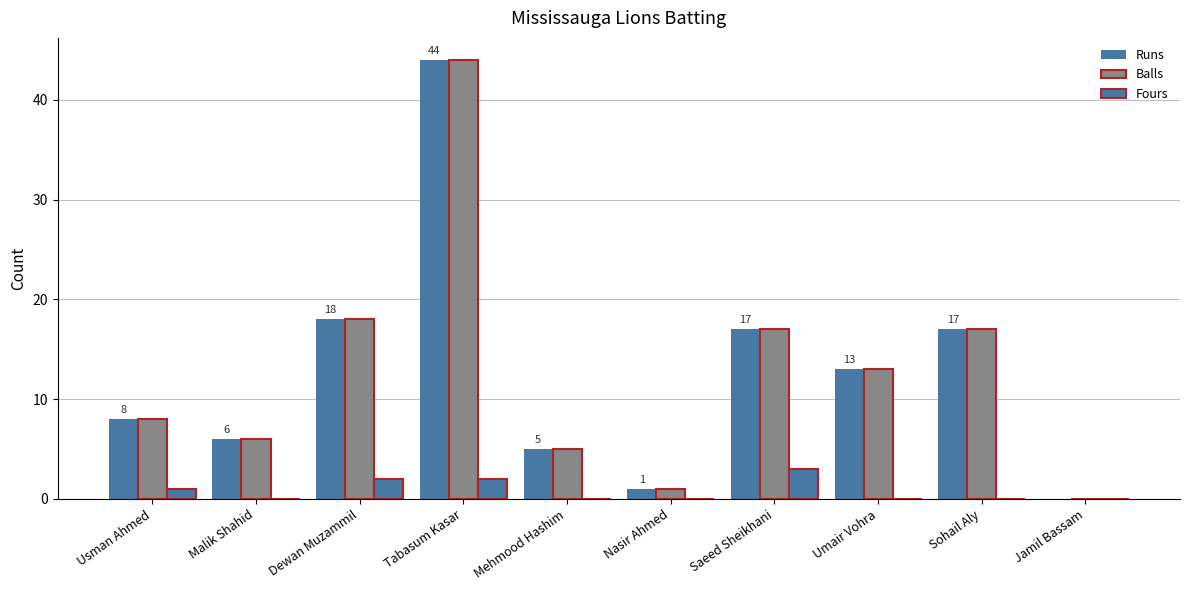

Rank the series at Nasir Ahmed from lowest to highest value.

Fours, Runs, Balls